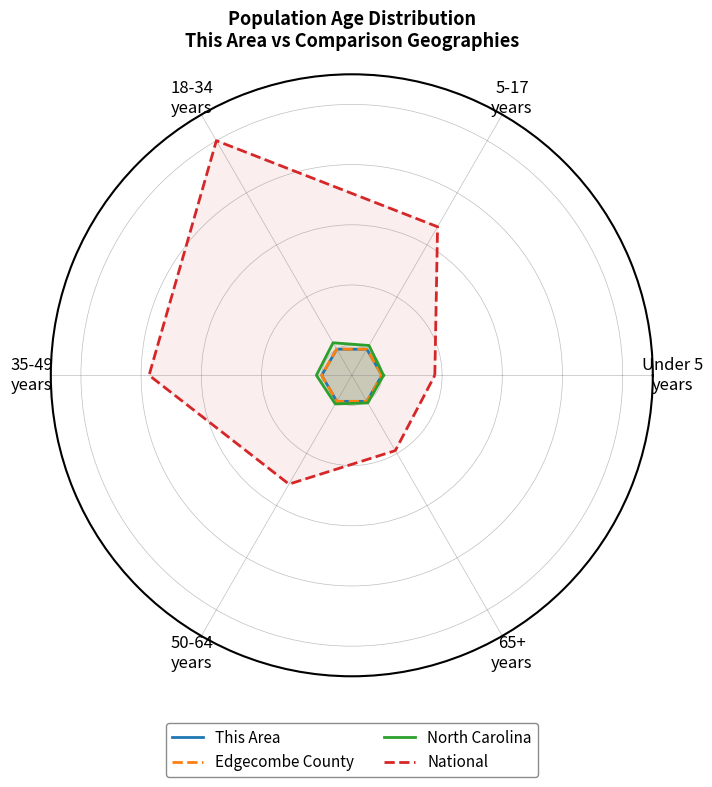

Read the North Carolina value at 50-64
years.

11.0